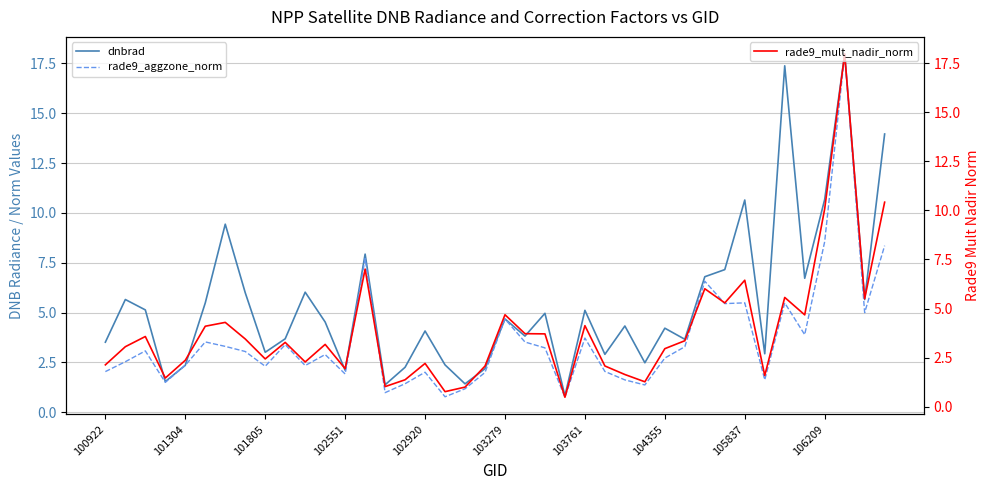

After their last crossing, which series has the higher values: dnbrad or rade9_mult_nadir_norm?

dnbrad